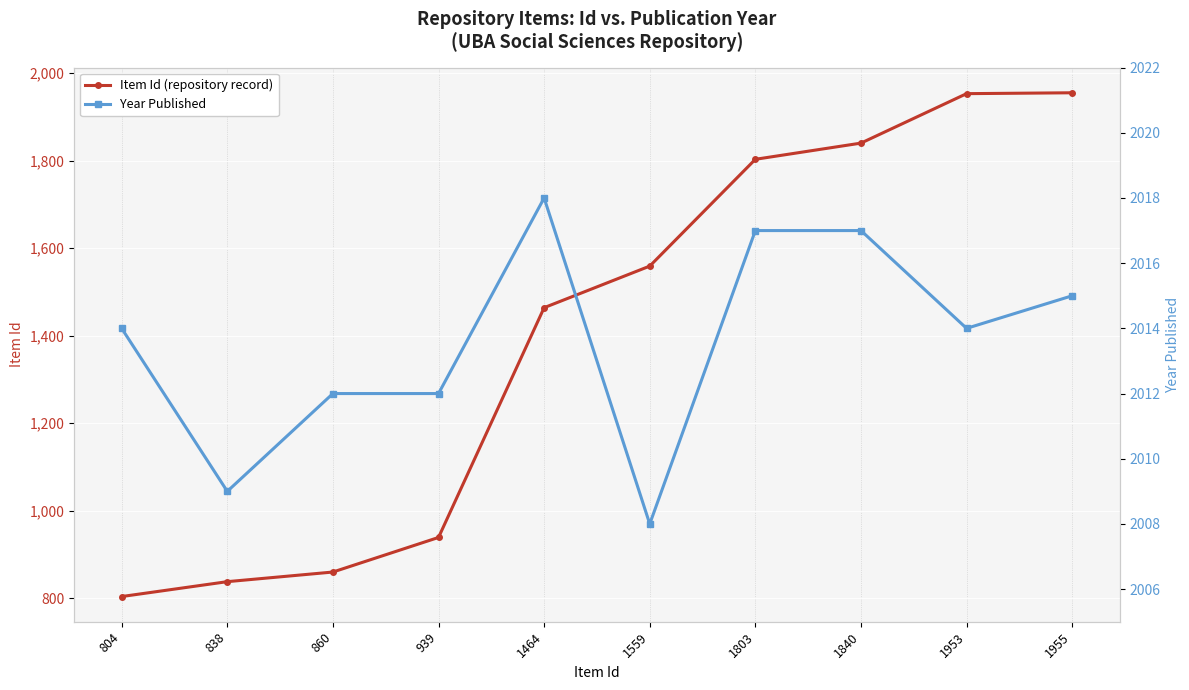

What is the value of the Item Id (repository record) point at the 9th from the left?

1953